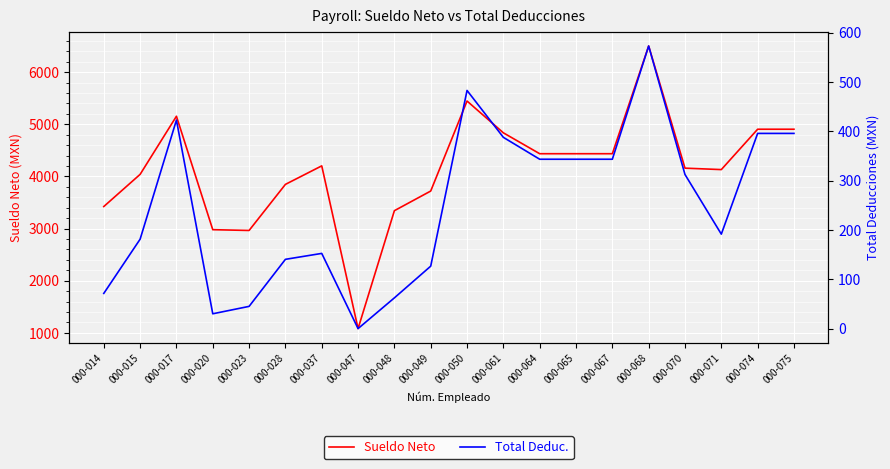

Reading right to left, list all the values displayed in this chart.

Sueldo Neto: 000-075=4906.1	000-074=4906.1	000-071=4131.6	000-070=4159.1	000-068=6502.8	000-067=4436.2	000-065=4436.2	000-064=4436.2	000-061=4836.9	000-050=5447.2	000-049=3720.1	000-048=3343.2	000-047=1081.1	000-037=4203.1	000-028=3847.8	000-023=2963.7	000-020=2978.7	000-017=5154.8	000-015=4039.9	000-014=3422.8
Total Deduc.: 000-075=395.5	000-074=395.5	000-071=191.4	000-070=312.2	000-068=572.6	000-067=343.2	000-065=343.2	000-064=343.2	000-061=387.5	000-050=482.6	000-049=126.5	000-048=62.3	000-047=0.0	000-037=152.3	000-028=140.3	000-023=45.0	000-020=30.0	000-017=422.5	000-015=181.2	000-014=71.3